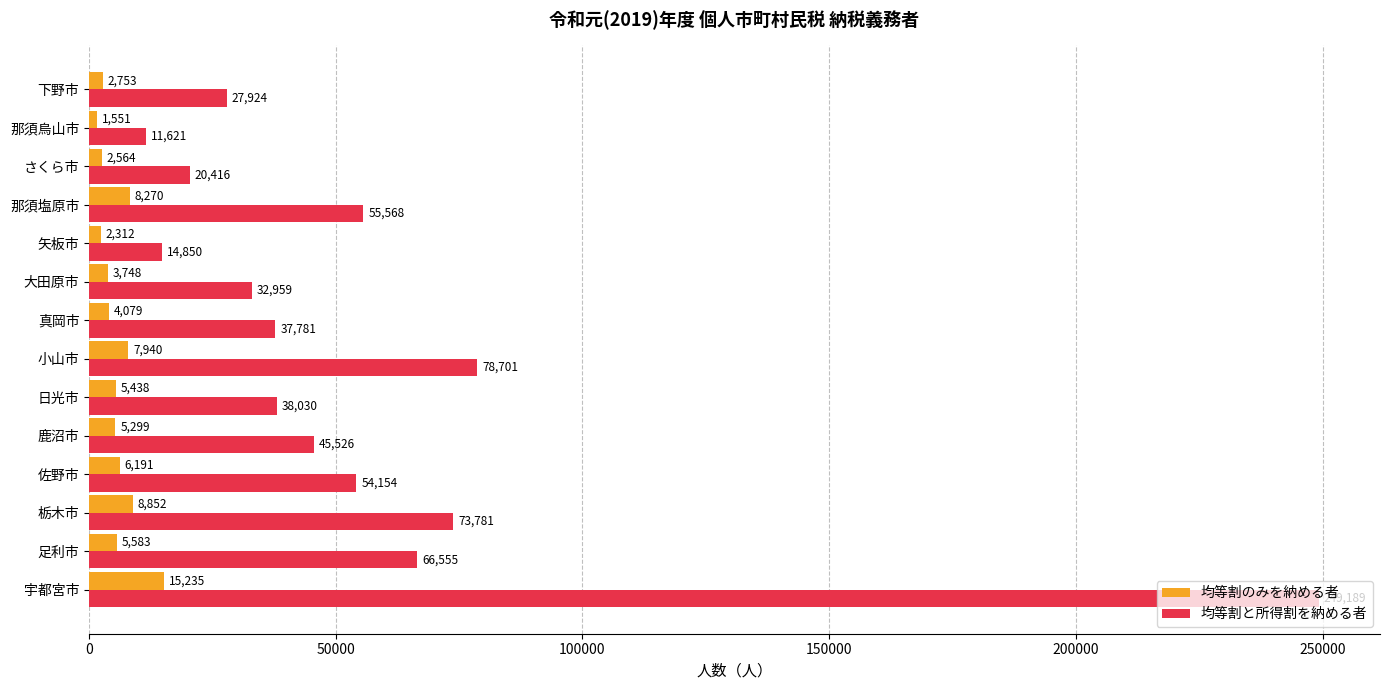

Which series has the largest total across all categories?

均等割と所得割を納める者